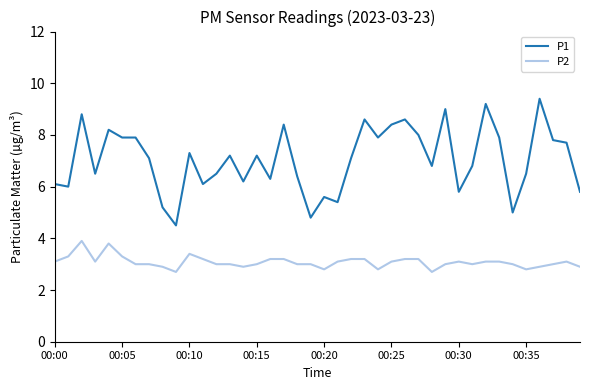

Which series has the largest total across all categories?

P1